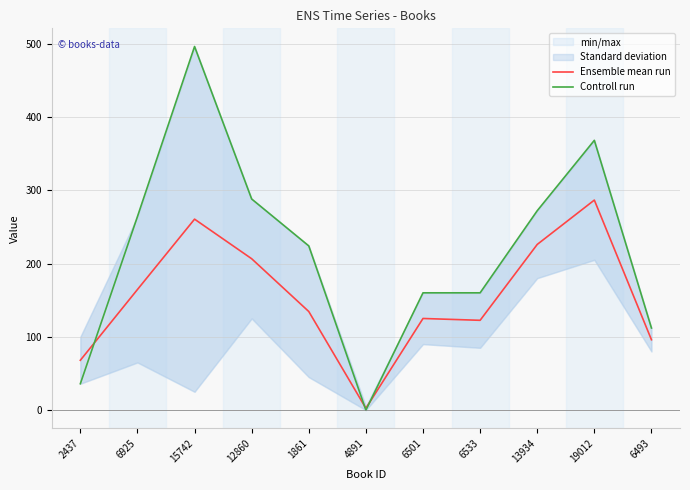

Reading right to left, transcribe all the data shown in this chart.

Ensemble mean run: 6493=96.0	19012=286.5	13934=226.0	6533=122.5	6501=125.0	4891=2.5	1861=134.5	12860=206.5	15742=260.5	6925=164.5	2437=68.0
Controll run: 6493=112.0	19012=368.0	13934=272.0	6533=160.0	6501=160.0	4891=0.0	1861=224.0	12860=288.0	15742=496.0	6925=264.0	2437=36.0